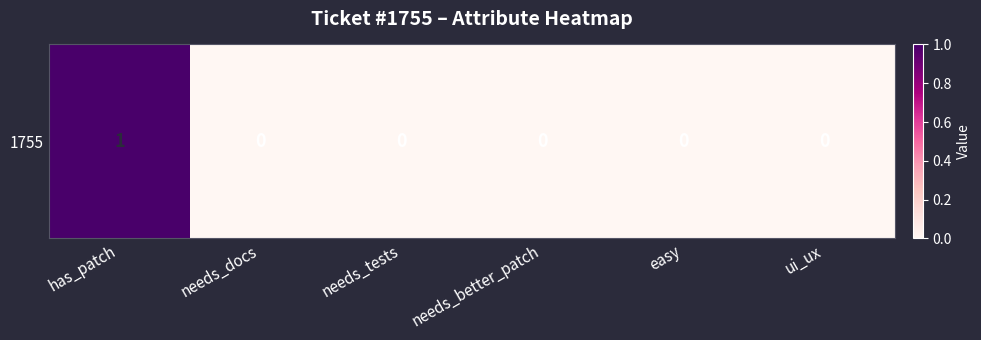

How many values are between 0 and 1?

6